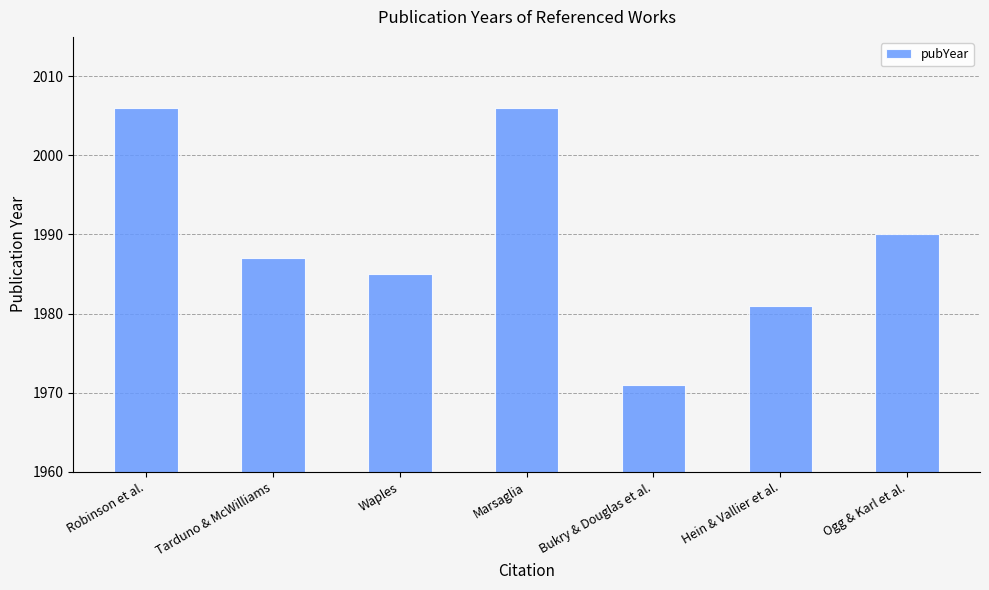

What is the difference between the maximum and second lowest values?

25